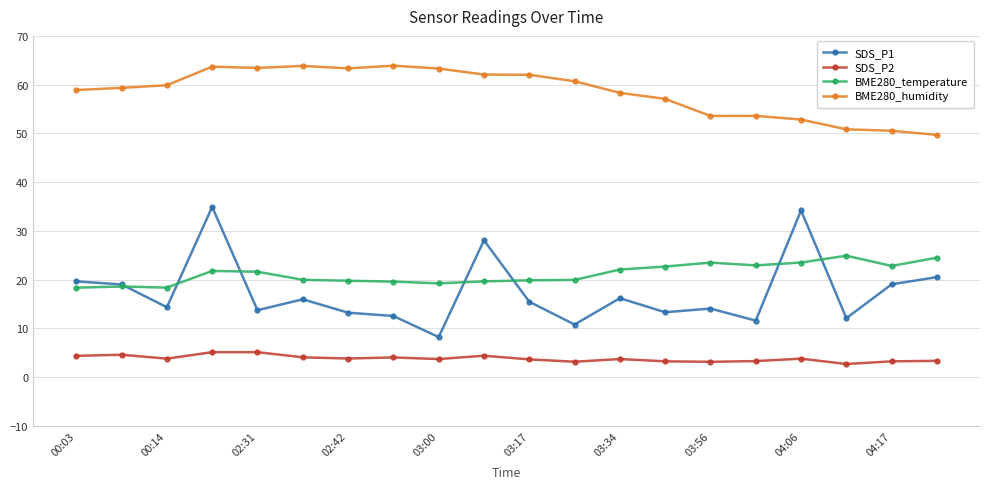

True or false: SDS_P1 has more than 1 interior local peaks.

True